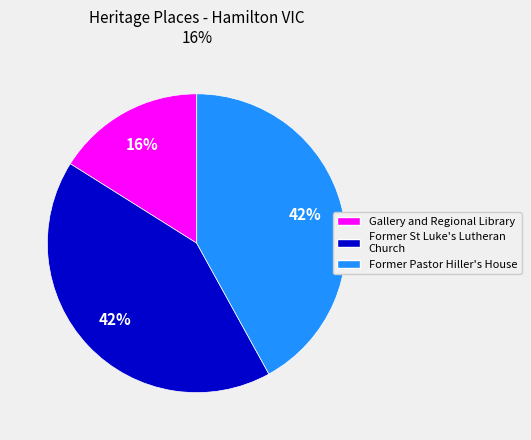

Which category has the smallest portion of the pie?

Gallery and Regional Library